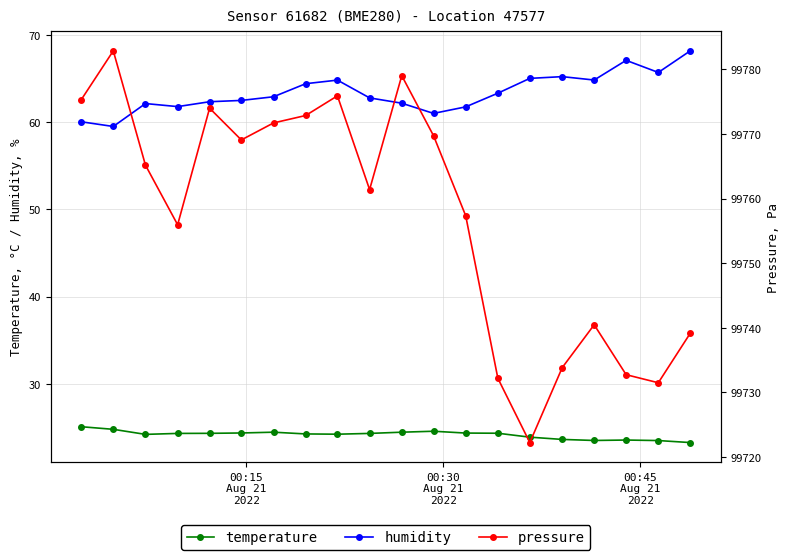

What is the sum of all humidity values?

1267.9